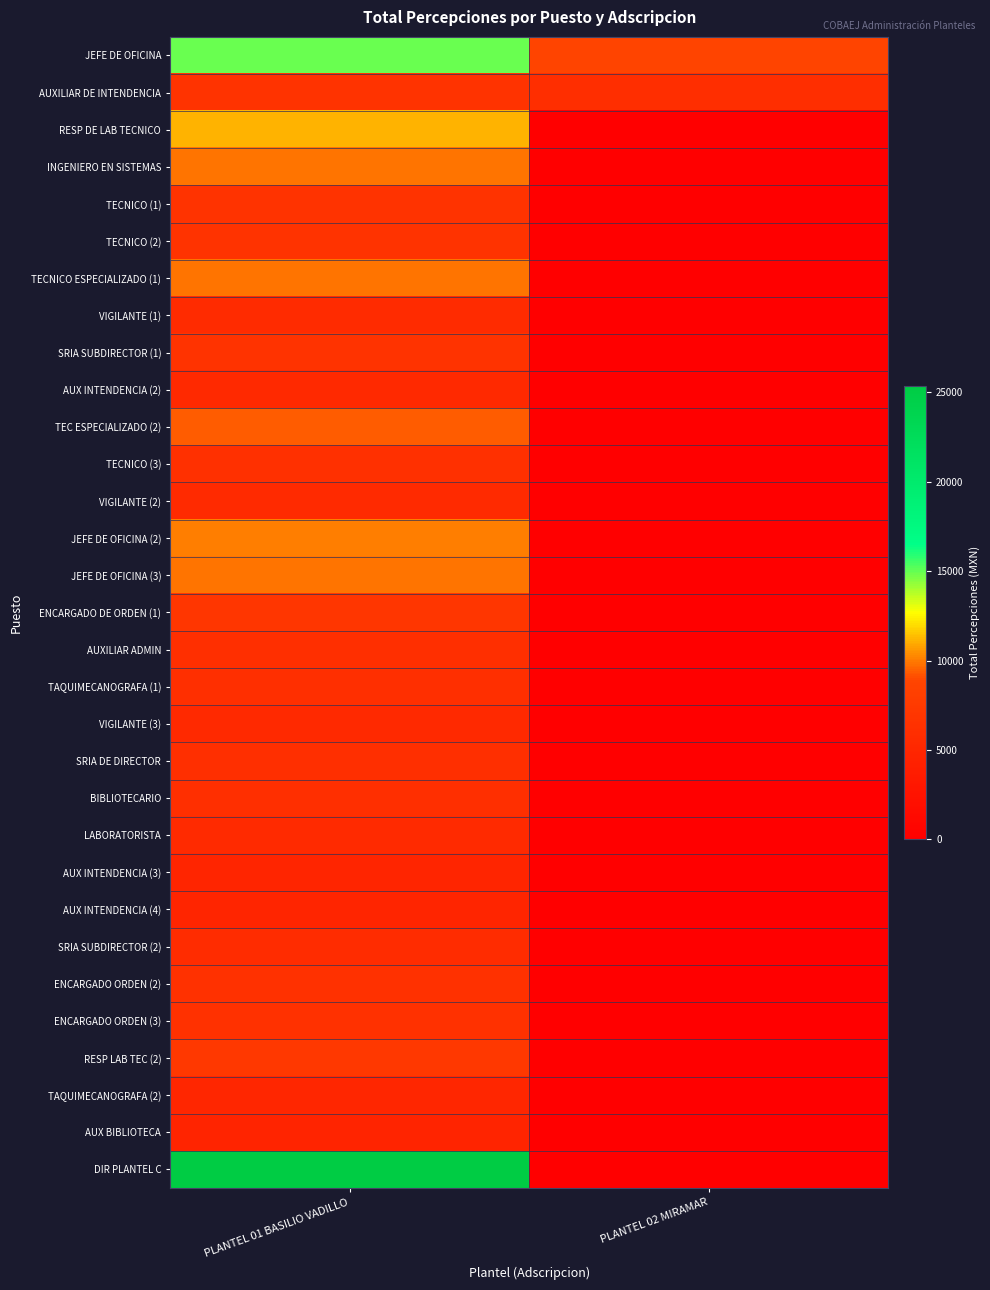

At PLANTEL 02 MIRAMAR, list the series in order from largest to smallest.

JEFE DE OFICINA, AUXILIAR DE INTENDENCIA, RESP DE LAB TECNICO, INGENIERO EN SISTEMAS, TECNICO (1), TECNICO (2), TECNICO ESPECIALIZADO (1), VIGILANTE (1), SRIA SUBDIRECTOR (1), AUX INTENDENCIA (2), TEC ESPECIALIZADO (2), TECNICO (3), VIGILANTE (2), JEFE DE OFICINA (2), JEFE DE OFICINA (3), ENCARGADO DE ORDEN (1), AUXILIAR ADMIN, TAQUIMECANOGRAFA (1), VIGILANTE (3), SRIA DE DIRECTOR, BIBLIOTECARIO, LABORATORISTA, AUX INTENDENCIA (3), AUX INTENDENCIA (4), SRIA SUBDIRECTOR (2), ENCARGADO ORDEN (2), ENCARGADO ORDEN (3), RESP LAB TEC (2), TAQUIMECANOGRAFA (2), AUX BIBLIOTECA, DIR PLANTEL C